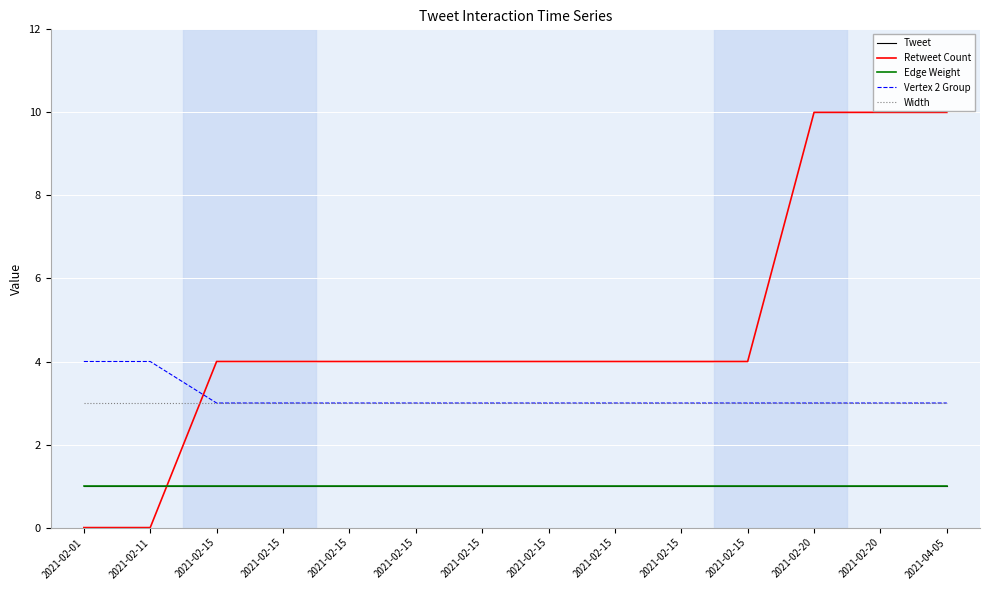

Reading right to left, list all the values displayed in this chart.

Tweet: 1	1	1	1	1	1	1	1	1	1	1	1	1	1
Retweet Count: 10	10	10	4	4	4	4	4	4	4	4	4	0	0
Edge Weight: 1	1	1	1	1	1	1	1	1	1	1	1	1	1
Vertex 2 Group: 3	3	3	3	3	3	3	3	3	3	3	3	4	4
Width: 3	3	3	3	3	3	3	3	3	3	3	3	3	3